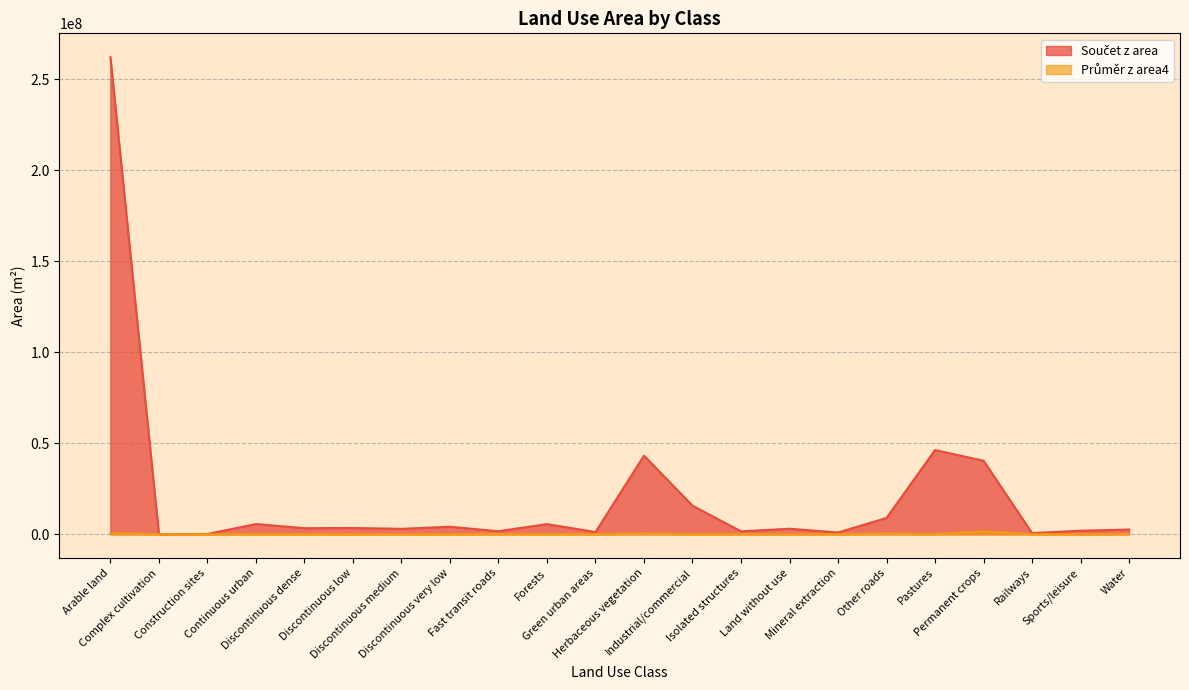

At how many categories does at least one series exceed 176966483?

1